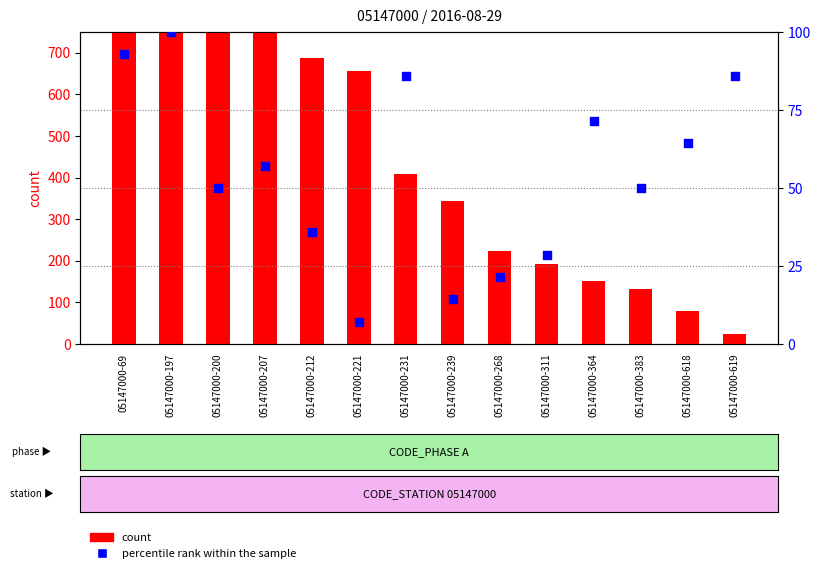

Which series has the largest total across all categories?

count